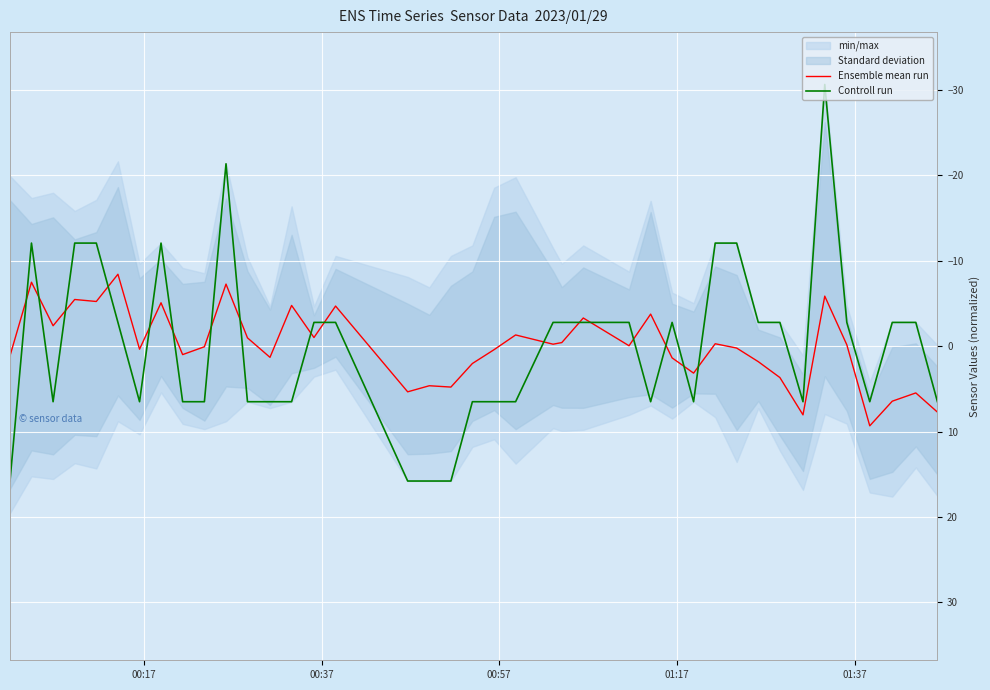

What is the highest value of the Ensemble mean run series?

9.3